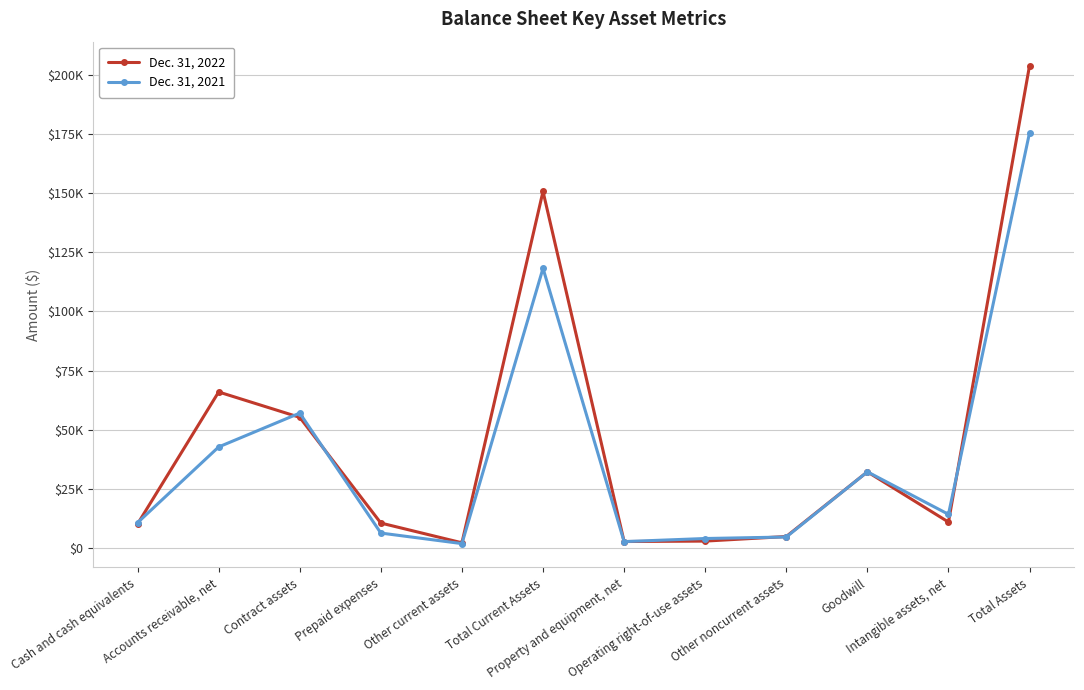

What is the greatest value displayed?

204029